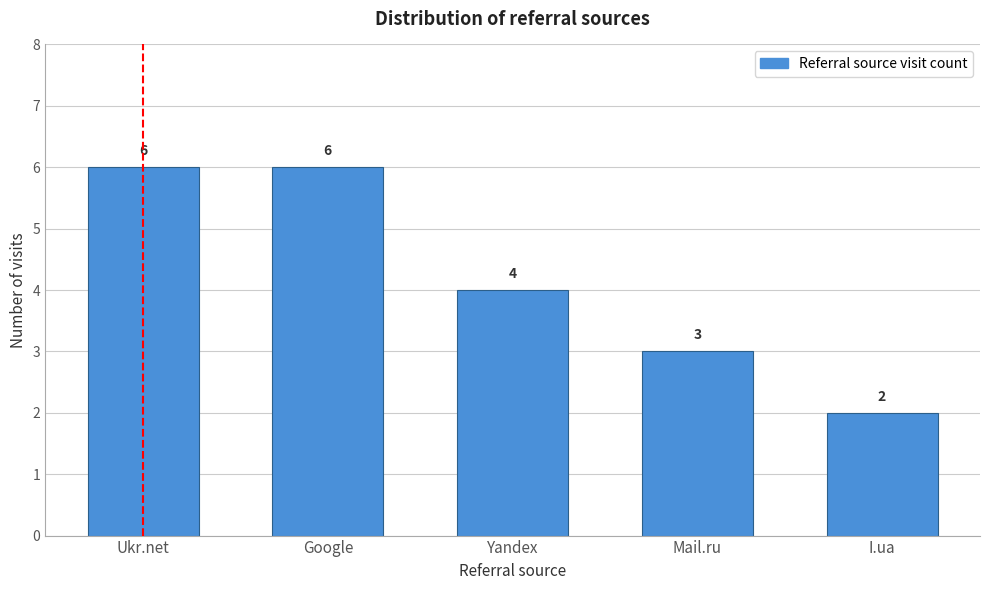

Reading left to right, what are all the values shown in this chart?

6	6	4	3	2